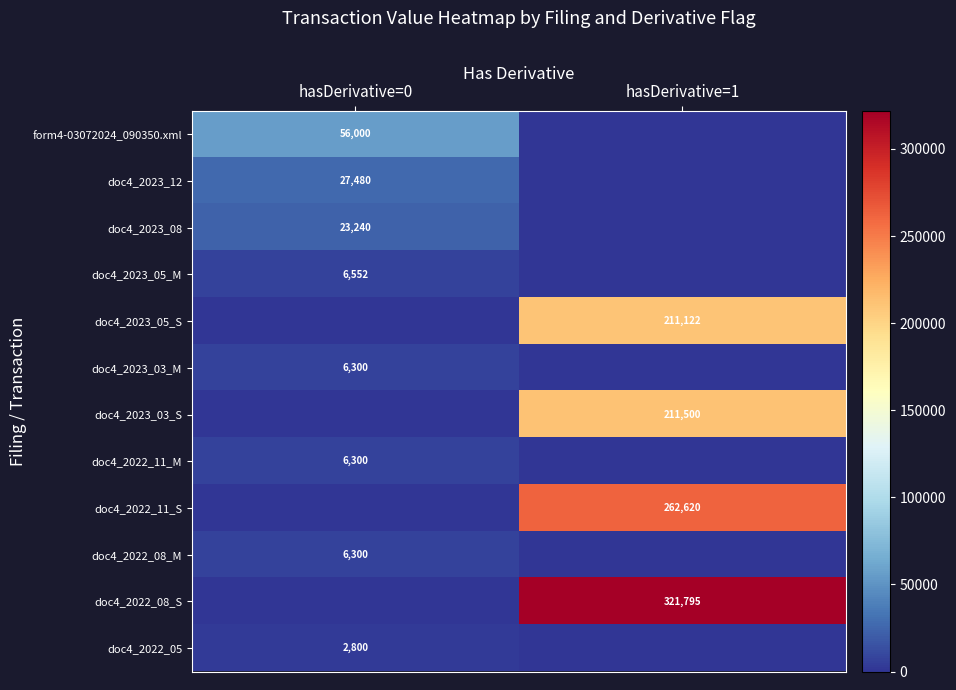

What is the total value across all series at hasDerivative=1?

1007037